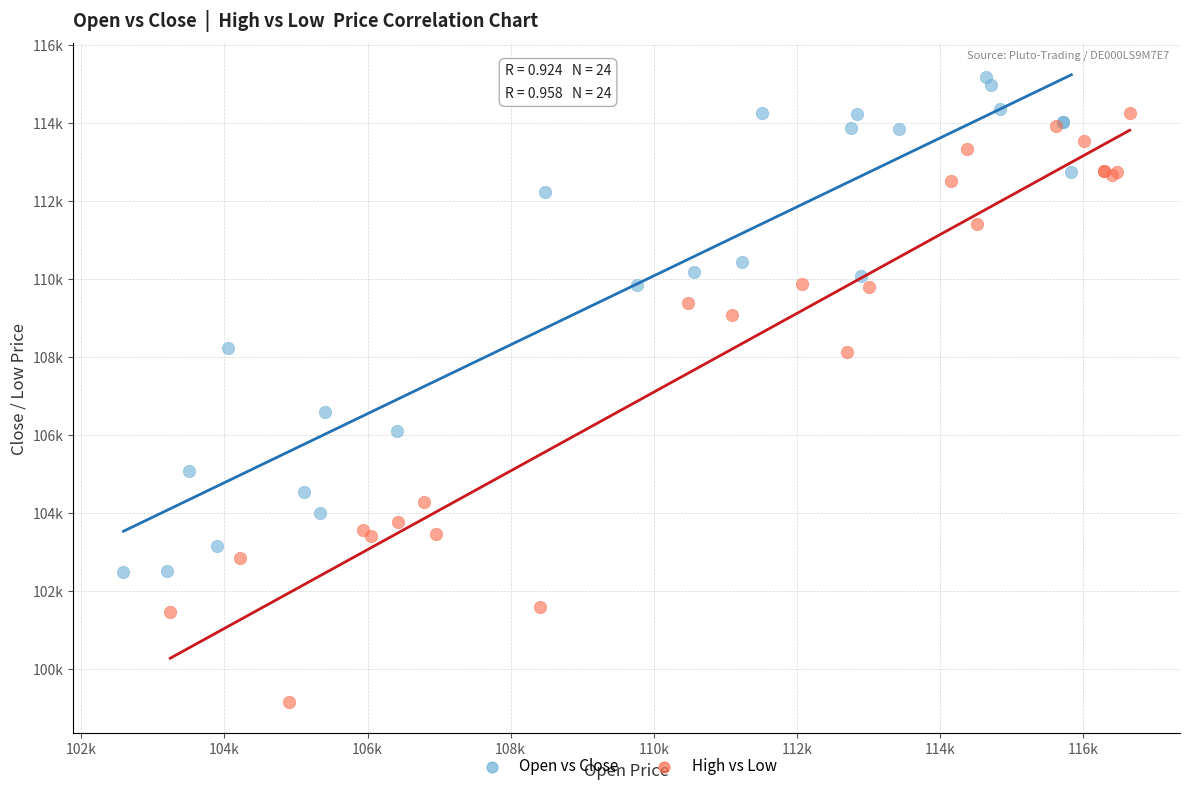

What are all the series names shown in the legend?

Open vs Close, High vs Low